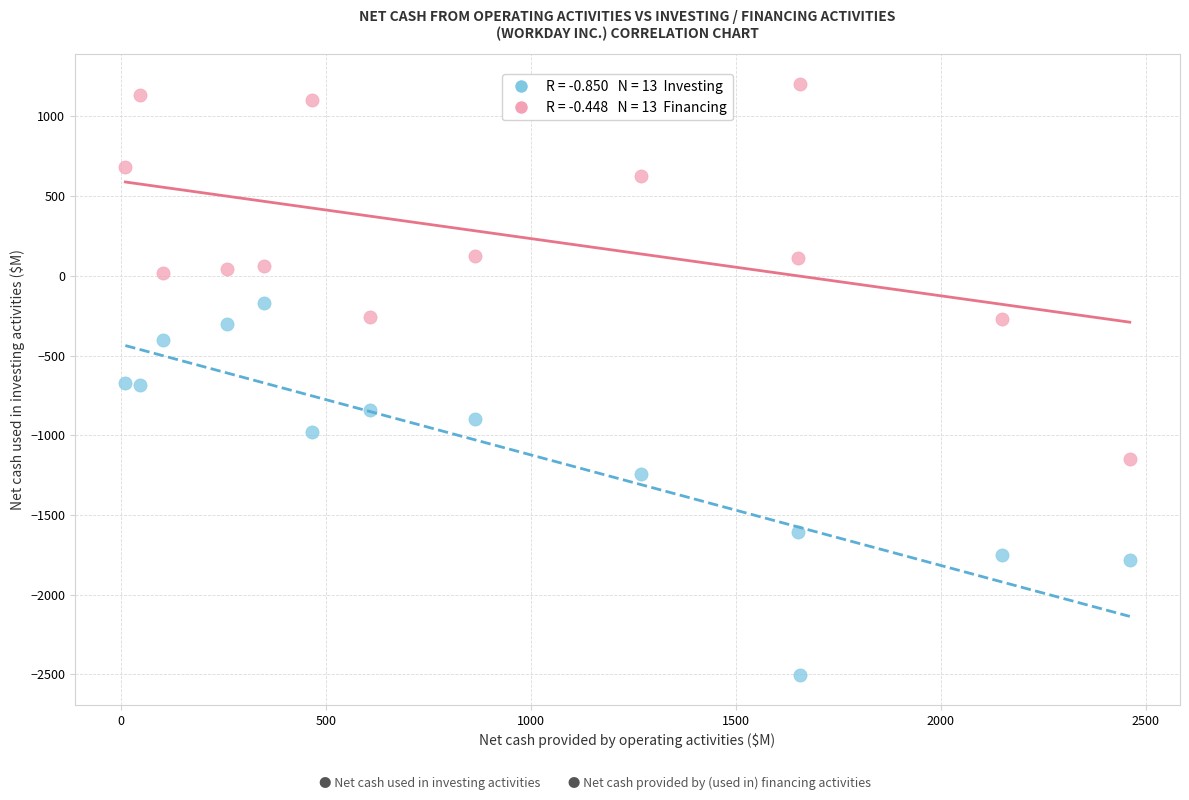

Across all data points, what is the range of Y values (max minus min)?

3710